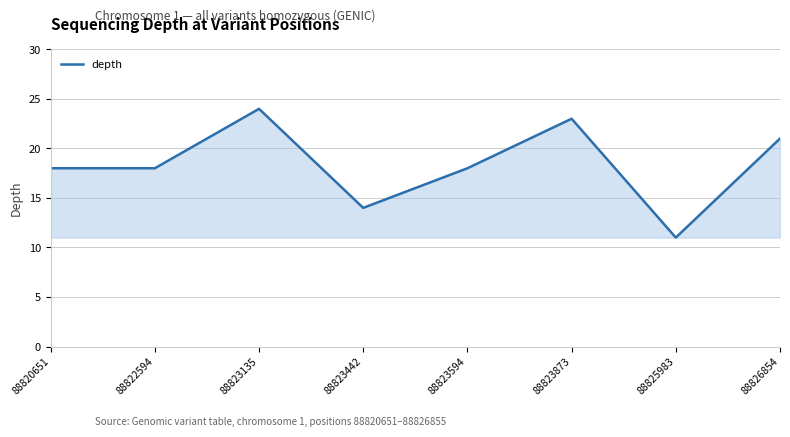

How many interior local peaks (higher than both neighbors) does the data have?

2